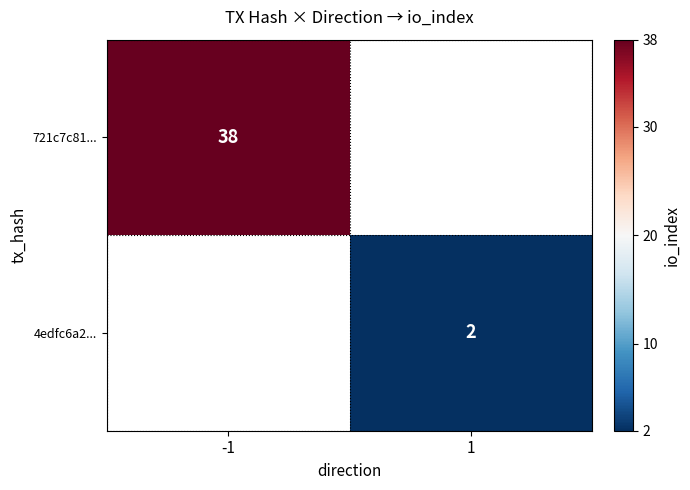

The 721c7c81... series shows 38 at -1. True or false?

True